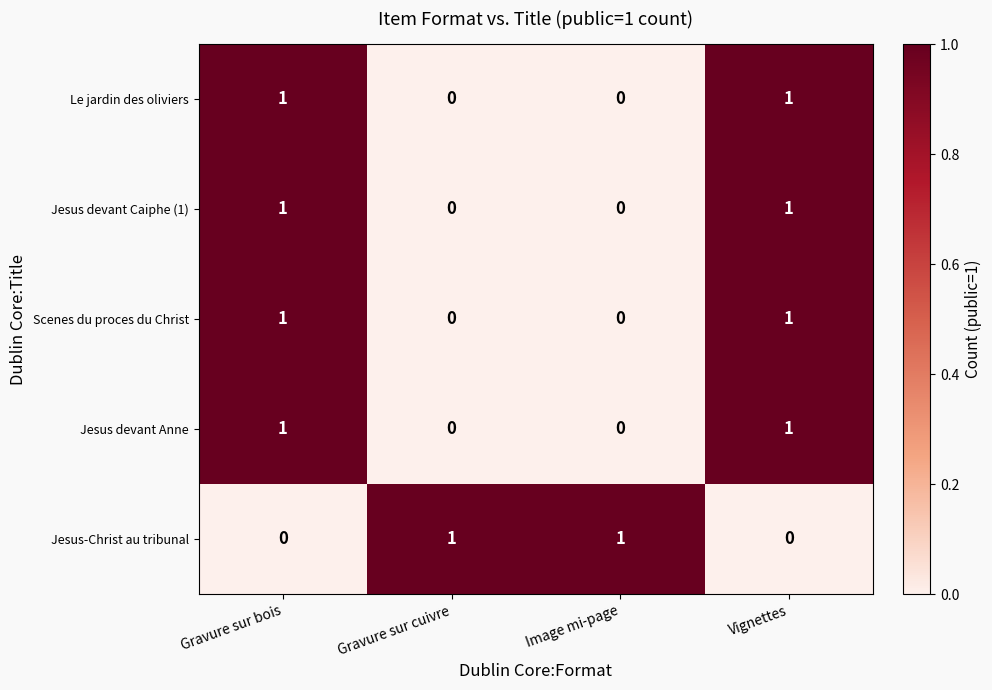

What is the difference between the highest and lowest values at Gravure sur cuivre?

1